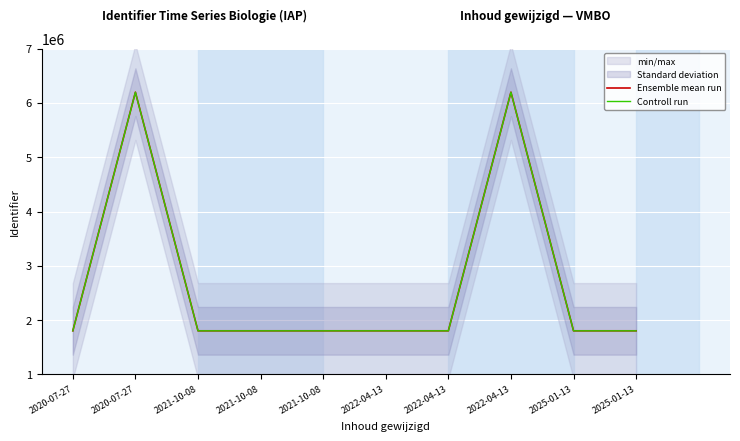

List the series in order of their overall mean, highest first.

Ensemble mean run, Controll run